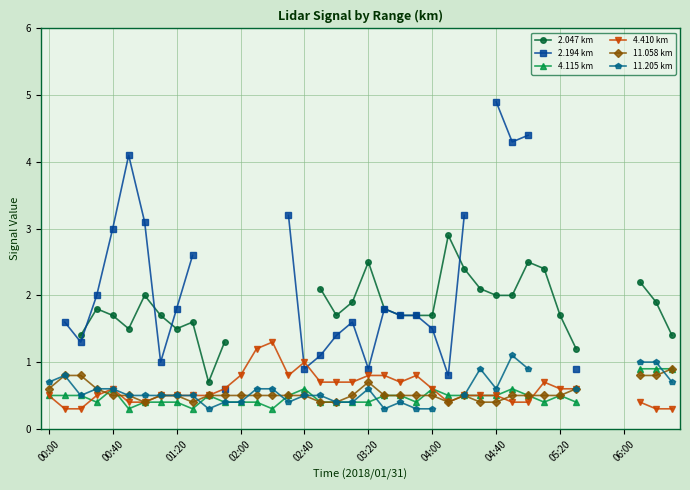

At which category is the sum across all series the highest?

30